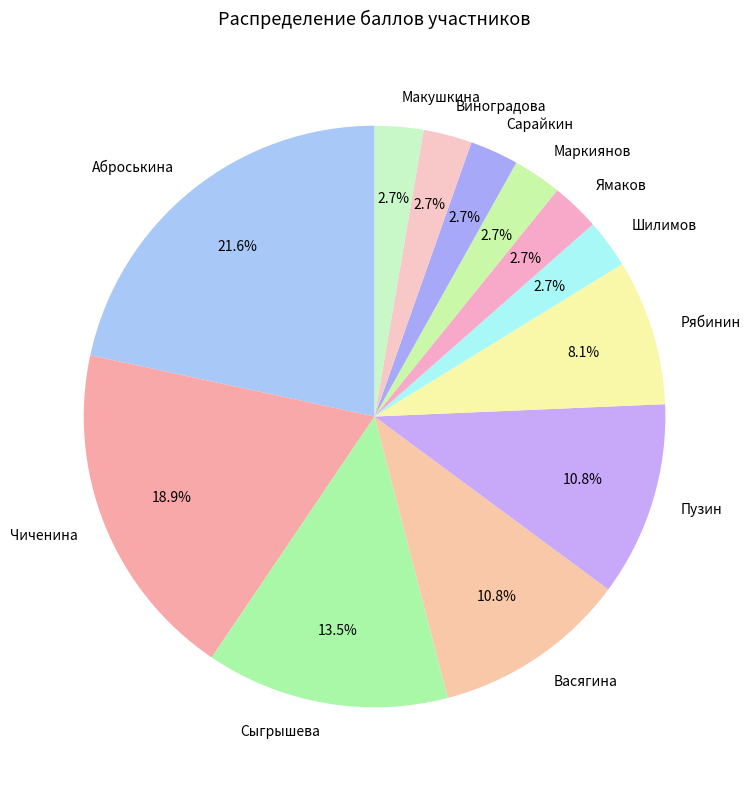

How many segments does this pie chart have?

12